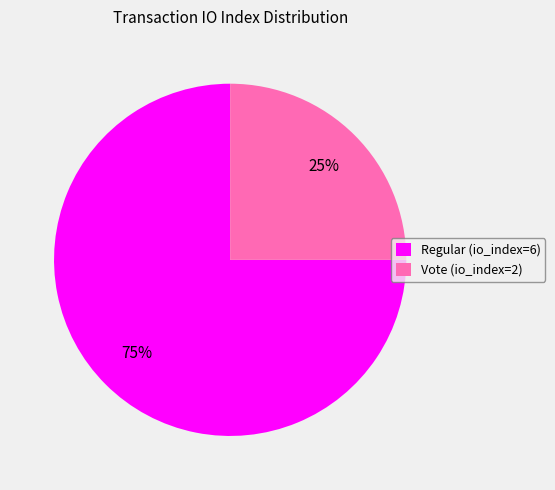

Approximately how many times larger is the value at Regular (io_index=6) compared to Vote (io_index=2)?

3.0